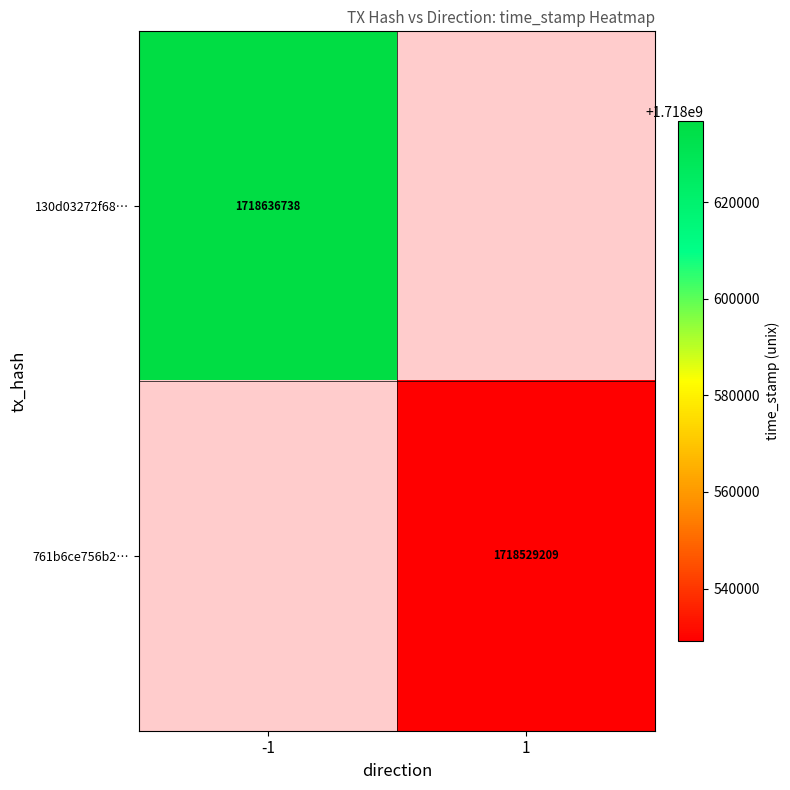

Is the value of 761b6ce756b2… at 1 greater than the value of 130d03272f68… at -1?

No